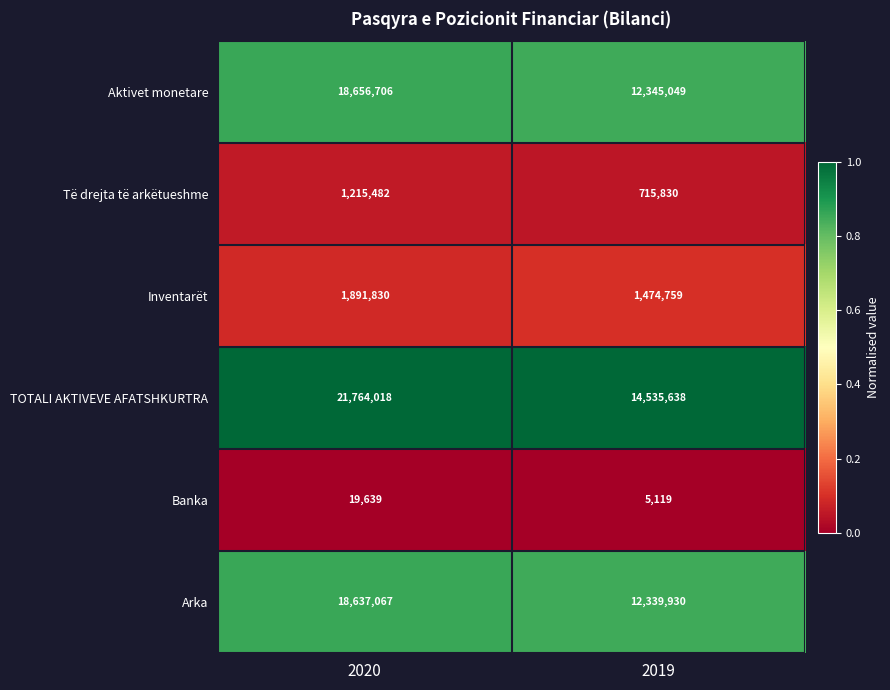

The Inventarët series shows 1474759 at 2019. True or false?

True